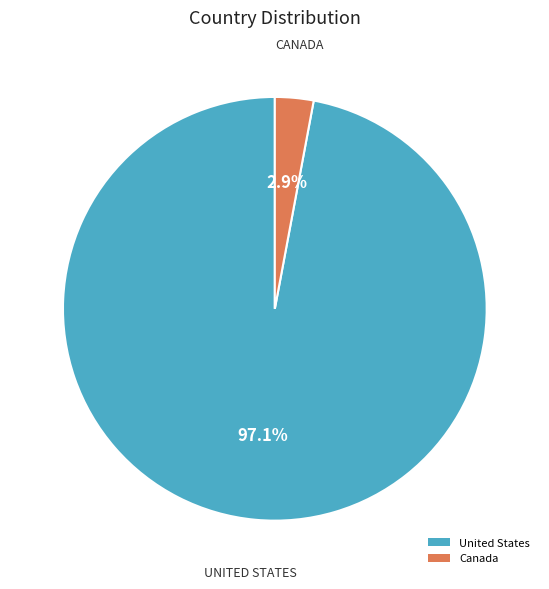

Which has a higher value, United States or Canada?

United States